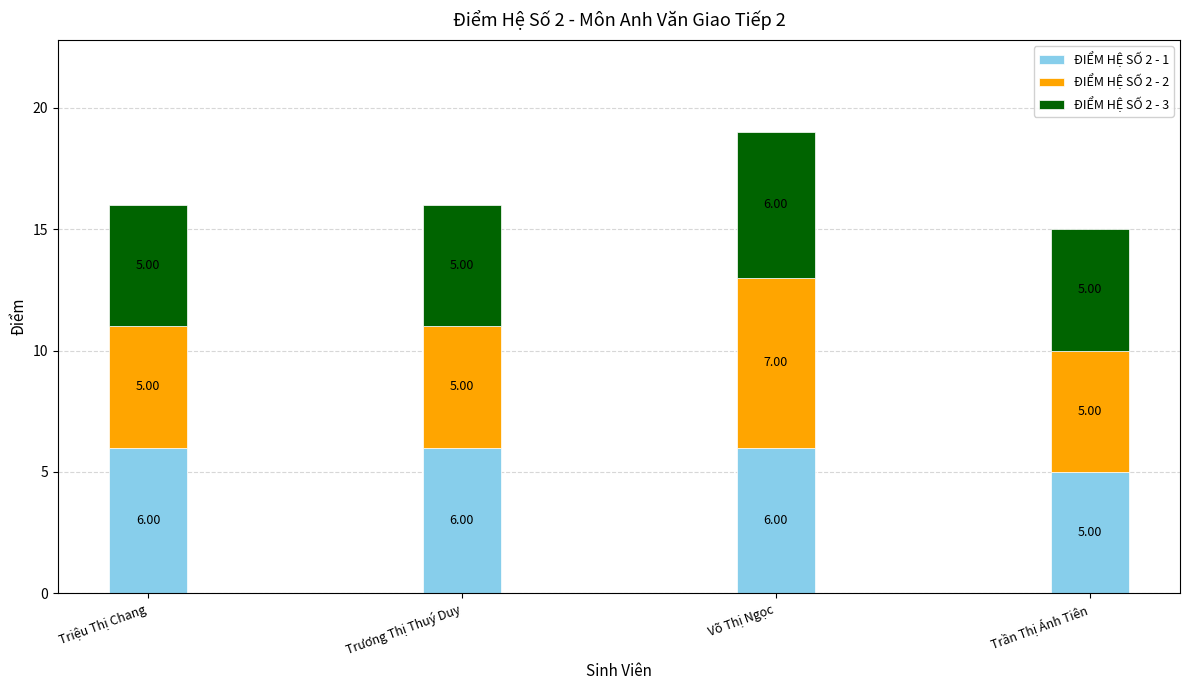

At which category is the sum across all series the highest?

Võ Thị Ngọc